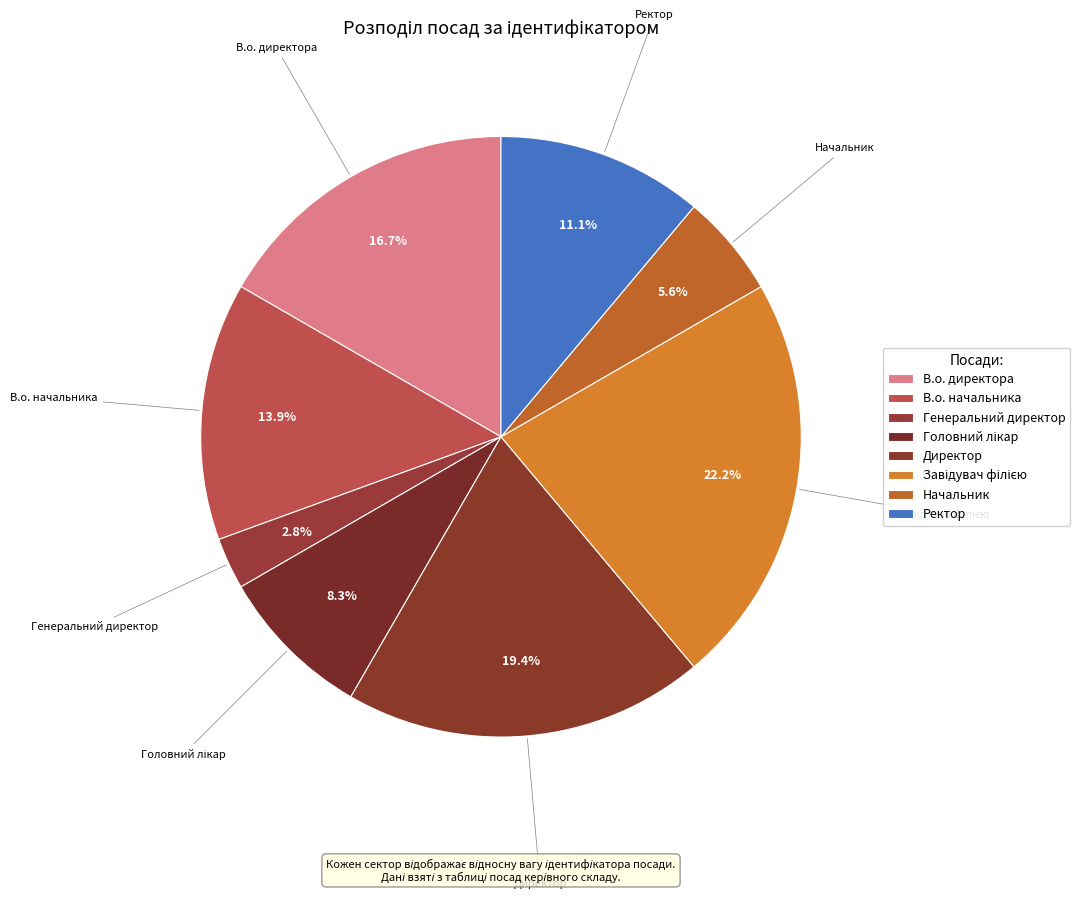

Which has a higher value, Ректор or Генеральний директор?

Ректор